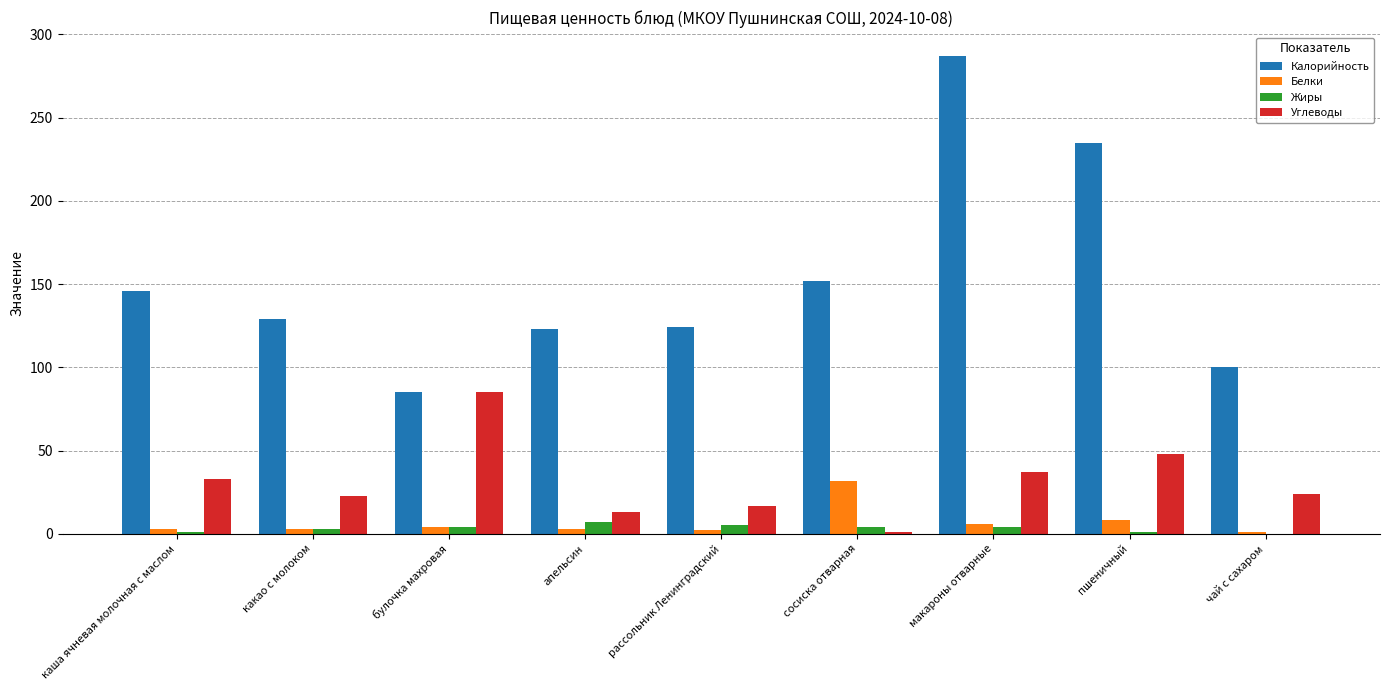

Which series changed the most between рассольник Ленинградский and макароны отварные?

Калорийность